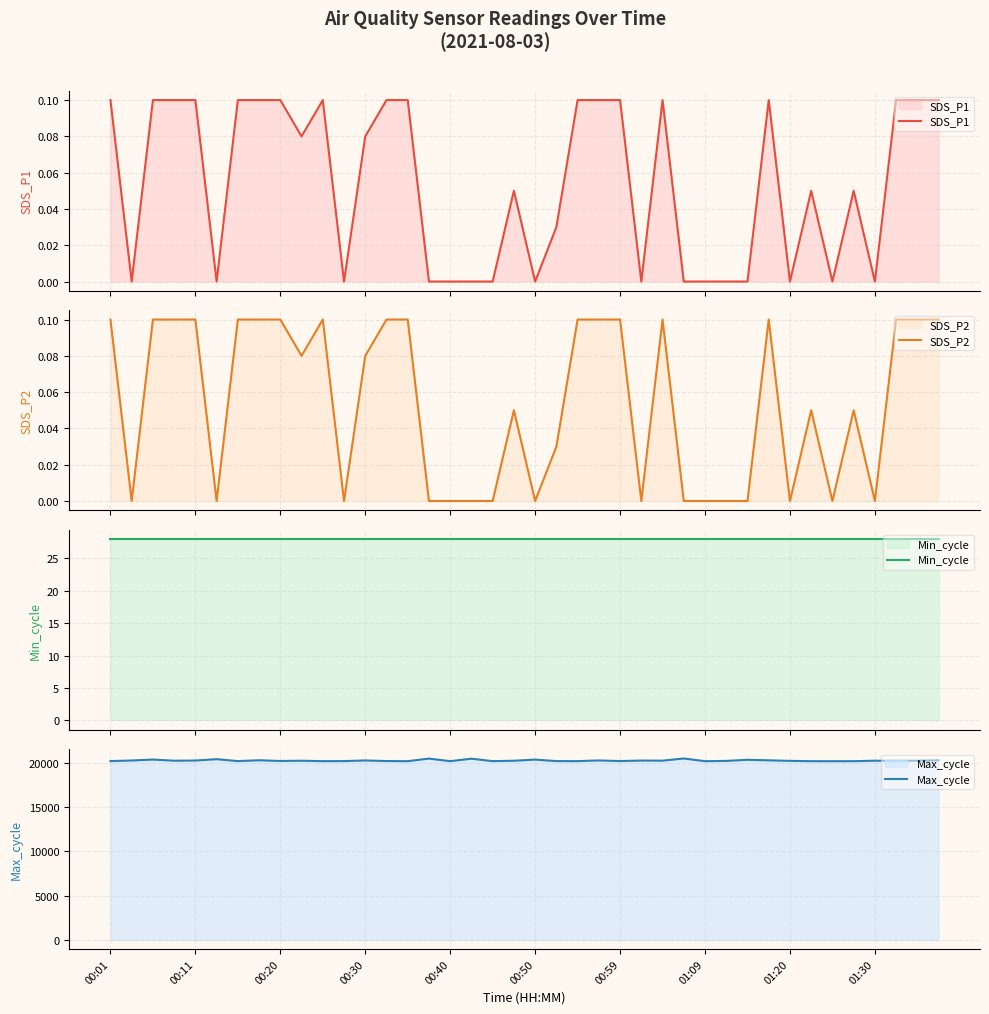

Does the chart display data point markers on the line(s)?

No